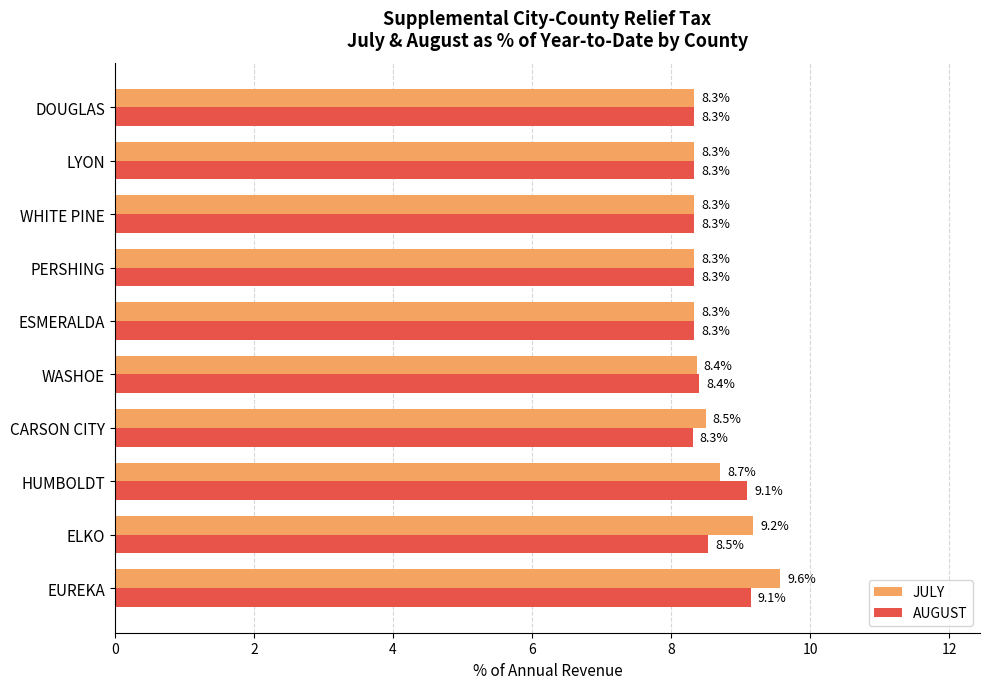

At which category does the chart reach its peak across all series?

EUREKA